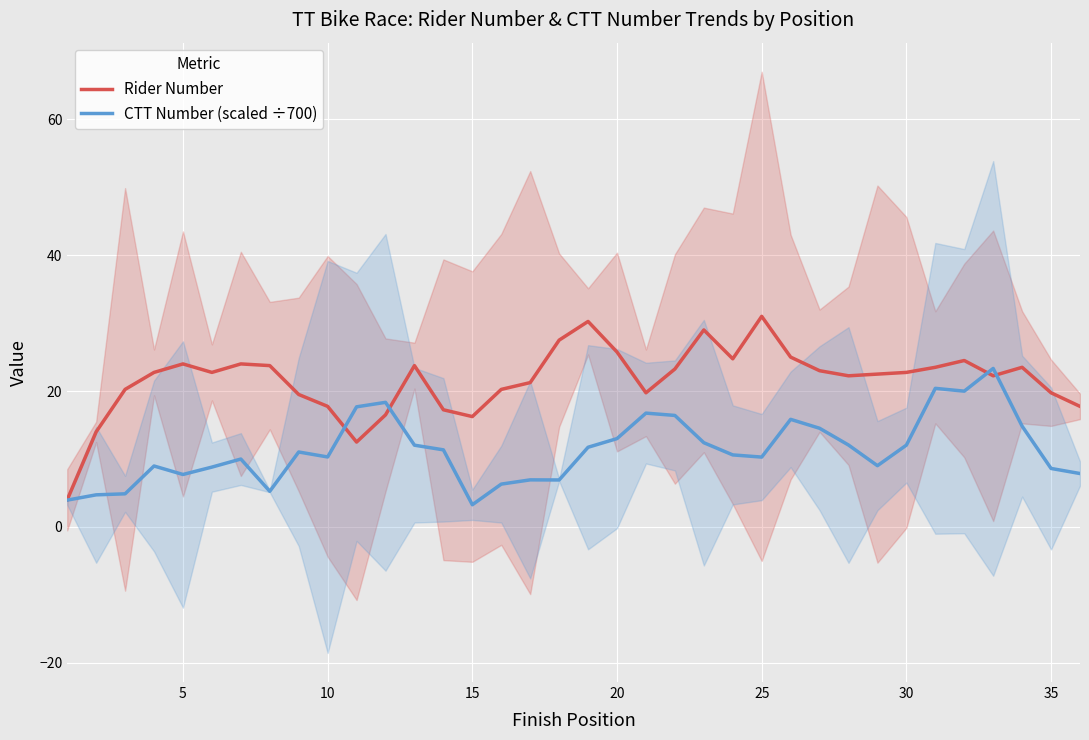

What is the minimum value for Rider Number?

4.0